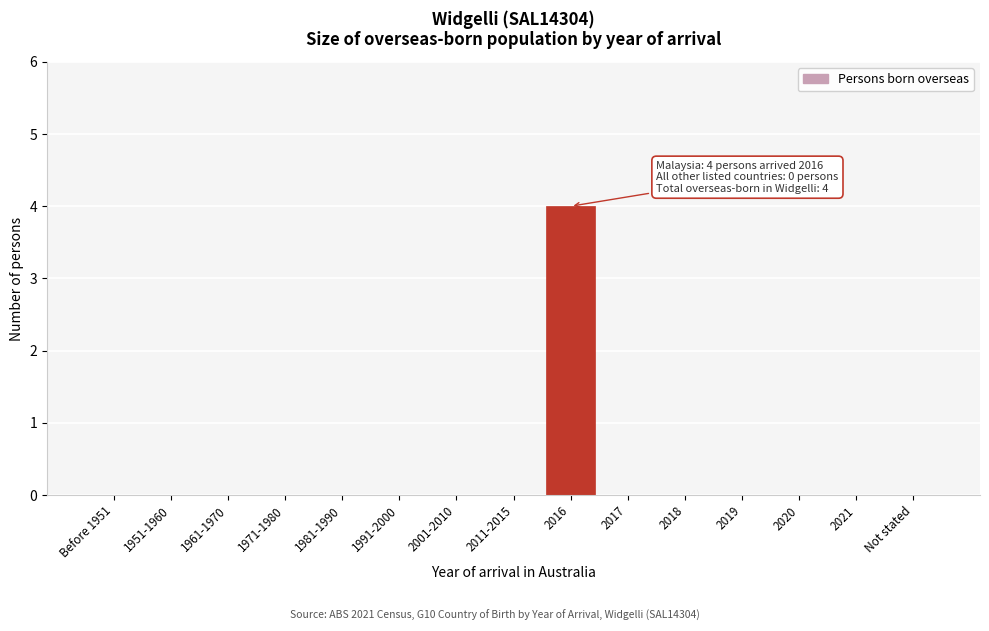

Reading left to right, list all the values displayed in this chart.

Before 1951=0	1951-1960=0	1961-1970=0	1971-1980=0	1981-1990=0	1991-2000=0	2001-2010=0	2011-2015=0	2016=4	2017=0	2018=0	2019=0	2020=0	2021=0	Not stated=0